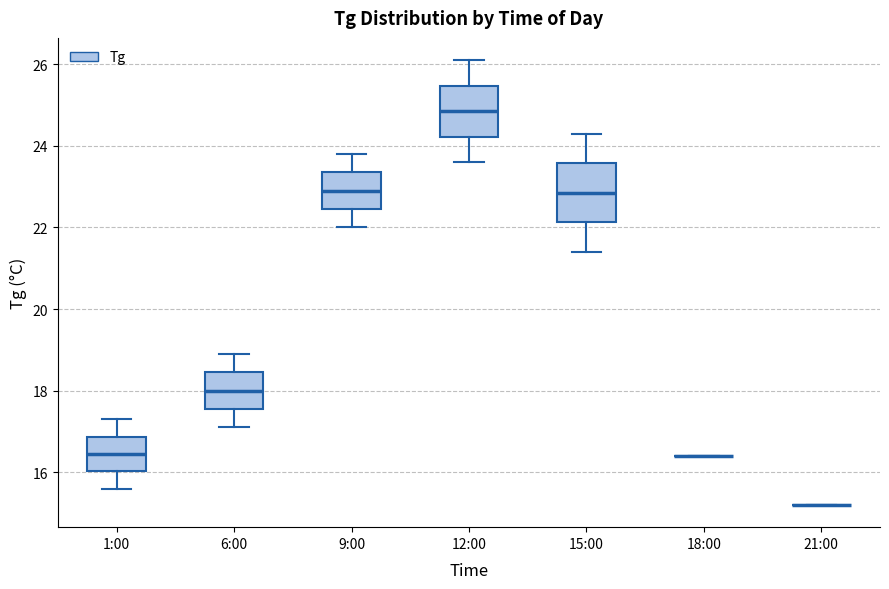

Reading left to right, read every box against the y-axis: the position of its median line, the range the box covers, and the ends of its whiskers. The values are not printed on the chart, so give them approximately, as read against the axis.

1:00: median 16.4, box 16.0 to 16.8, whiskers 15.6 to 17.4
6:00: median 18.0, box 17.6 to 18.4, whiskers 17.2 to 19.0
9:00: median 23.0, box 22.4 to 23.4, whiskers 22.0 to 23.8
12:00: median 24.8, box 24.2 to 25.4, whiskers 23.6 to 26.2
15:00: median 22.8, box 22.2 to 23.6, whiskers 21.4 to 24.4
18:00: box collapsed to a line at 16.4, whiskers 16.4 to 16.4
21:00: box collapsed to a line at 15.2, whiskers 15.2 to 15.2